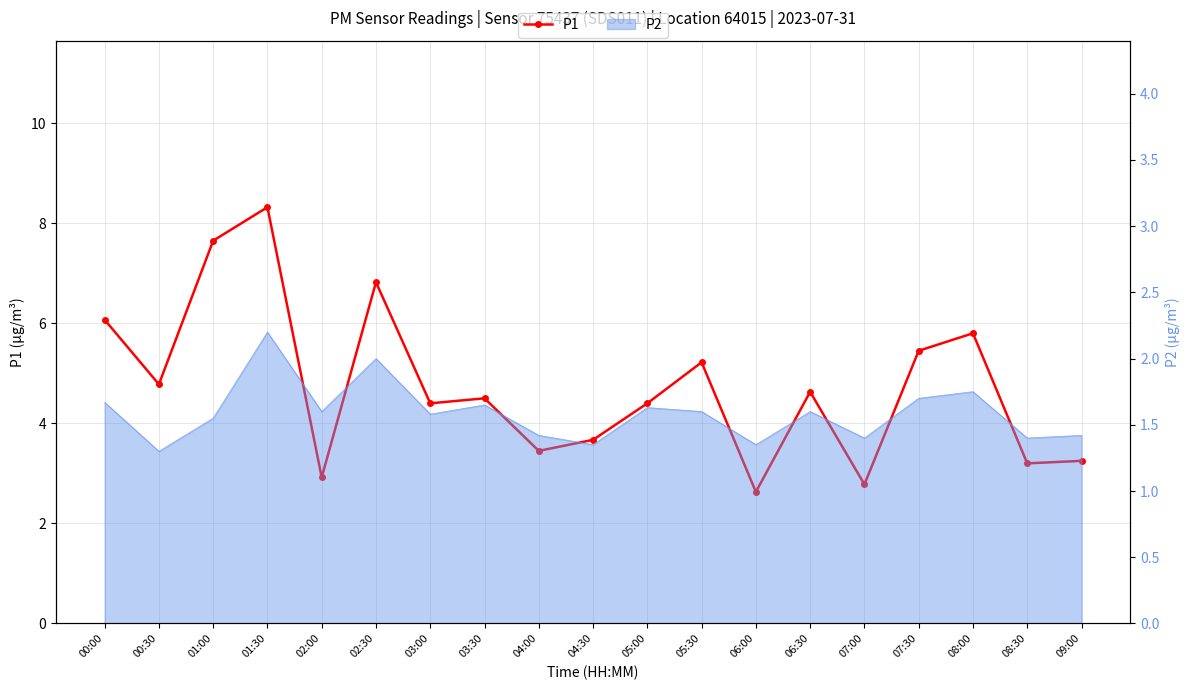

How many points are higher than both their immediate neighbors (excluding endpoints)?

6